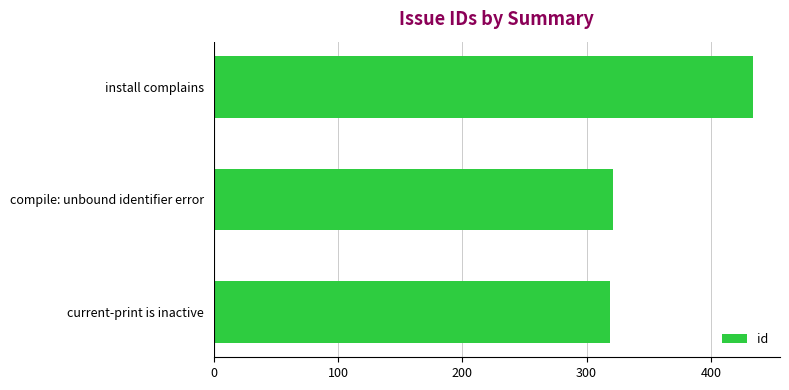

The value at compile: unbound identifier error is 434. True or false?

False